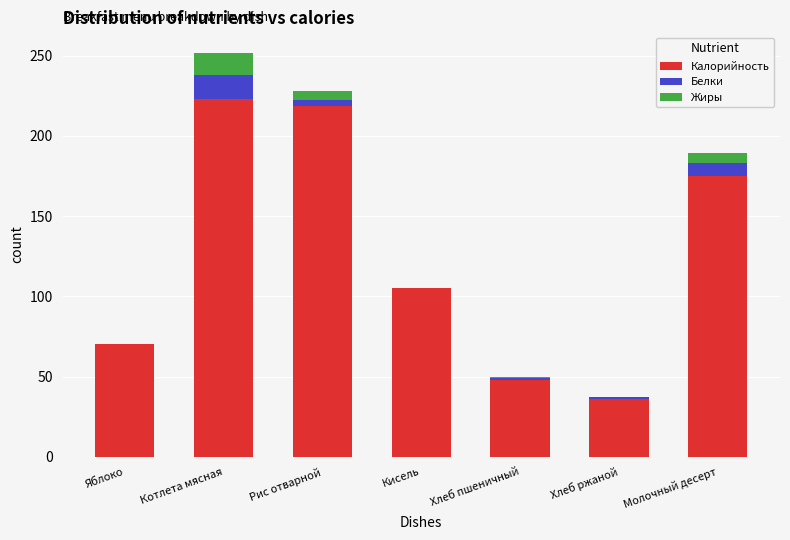

The value of Калорийность at Котлета мясная is 222.8. True or false?

True